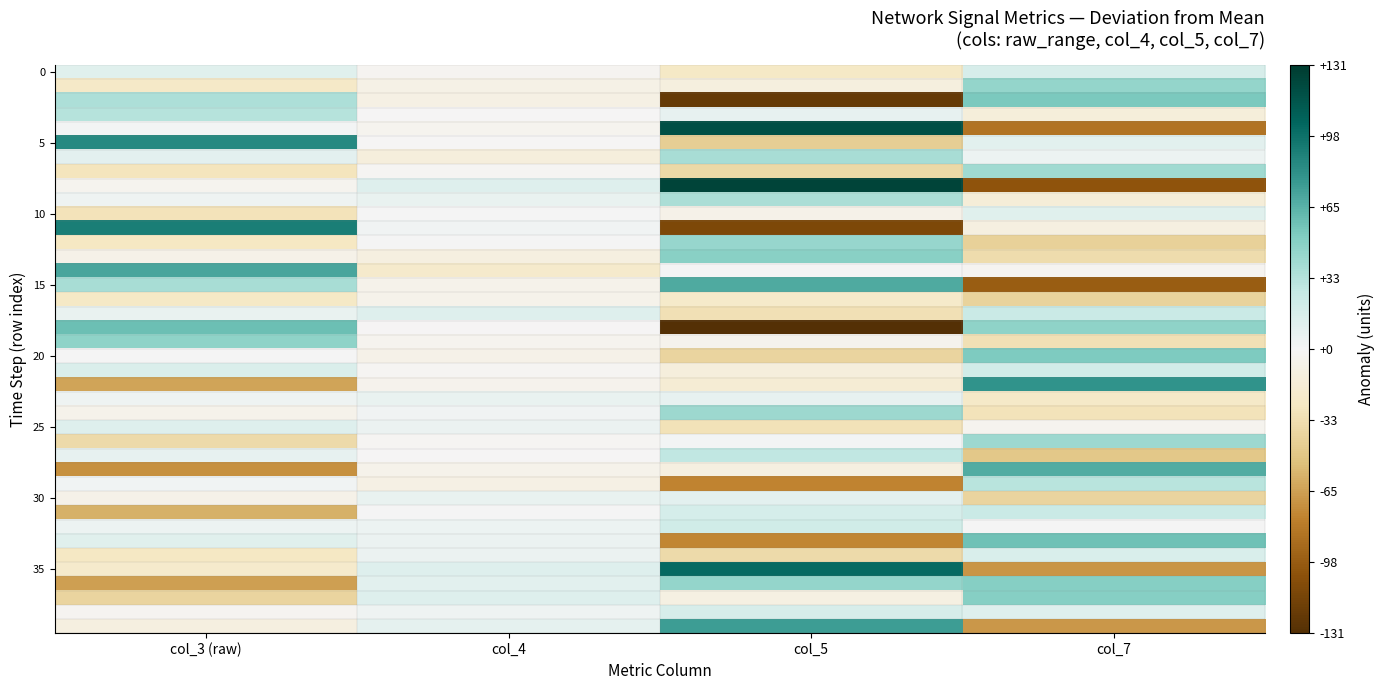

What is the spread (max minus min) of values at col_5?

256.0